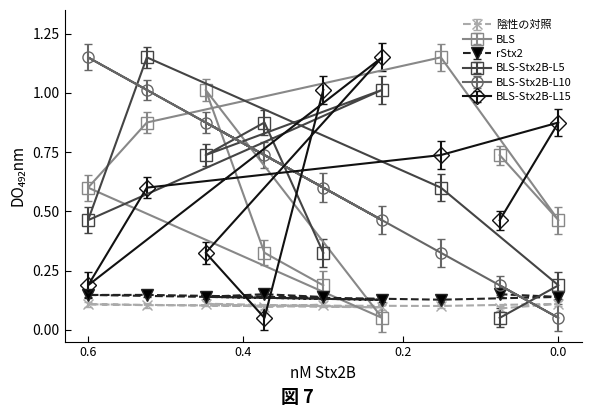

What is the sum of all BLS-Stx2B-L10 values?

5.4